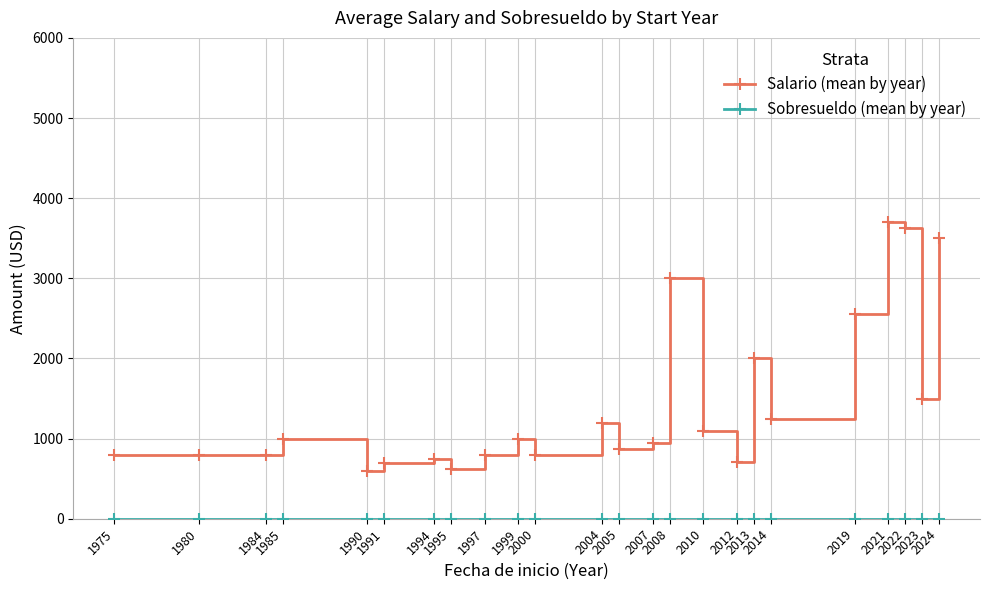

What is the value of the Salario (mean by year) point at the 15th from the left?

3000.0